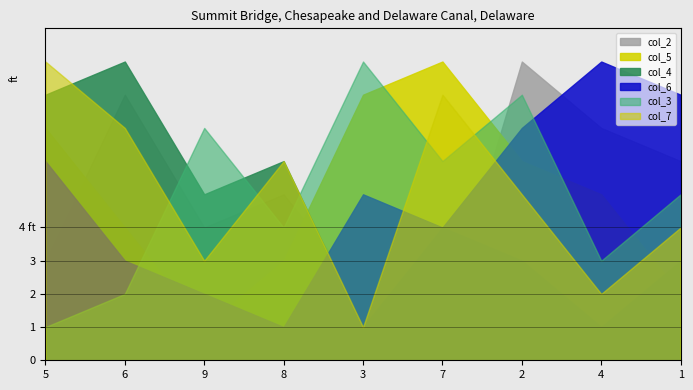

True or false: col_4 has a value of 1 at 2.

False